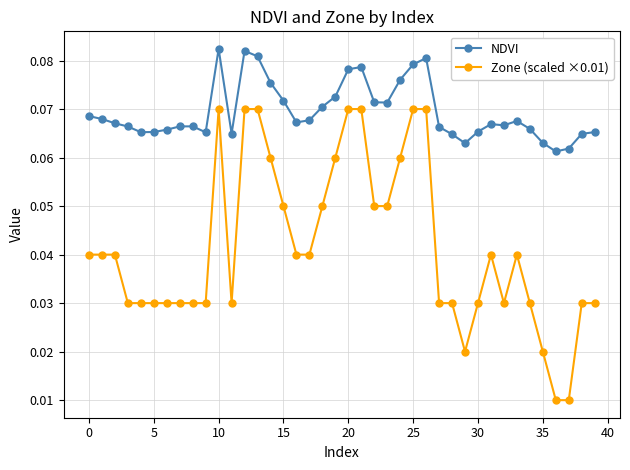

Rank the series by their average value, from highest to lowest.

NDVI, Zone (scaled ×0.01)